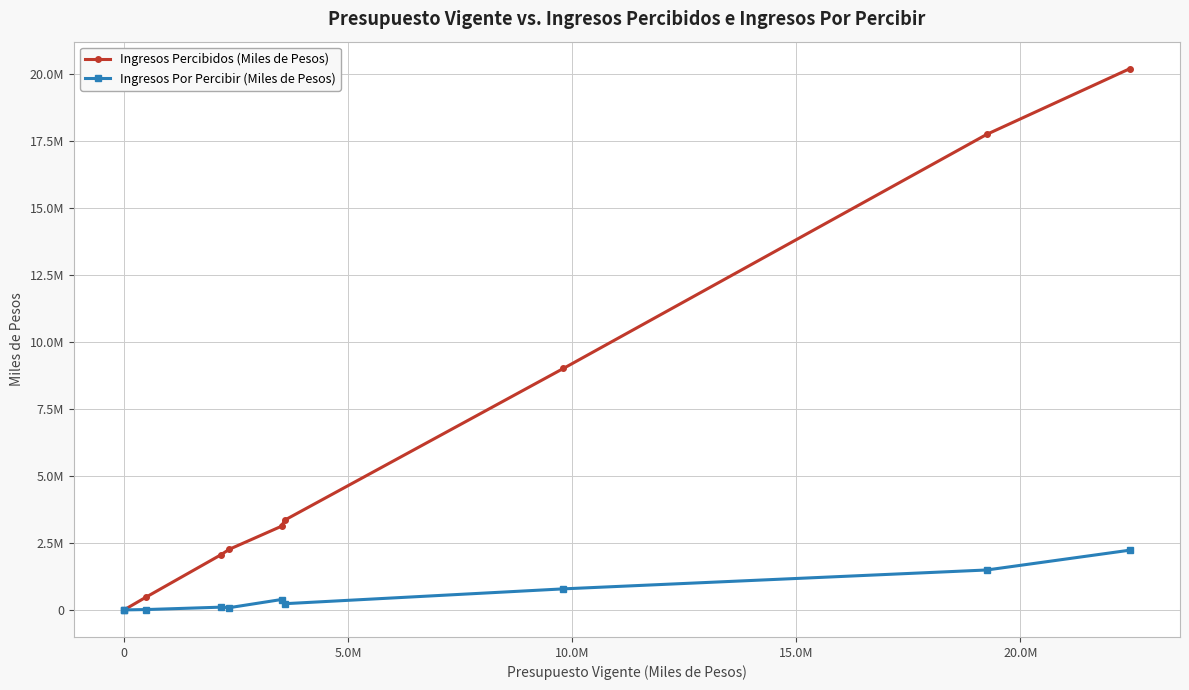

True or false: Ingresos Por Percibir (Miles de Pesos) and Ingresos Percibidos (Miles de Pesos) cross at least once.

False